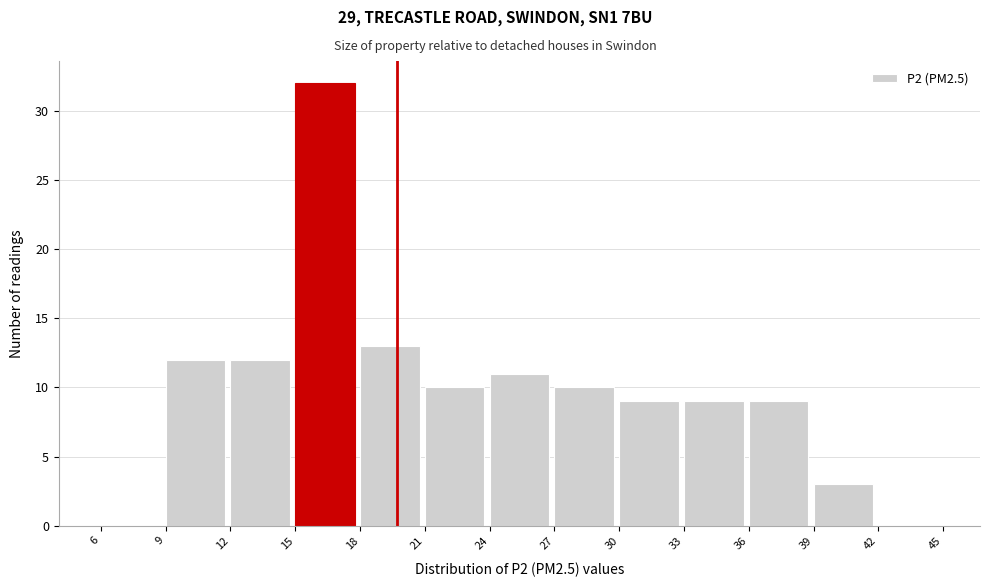

Reading left to right, transcribe this chart: for each bar, give the range it covers on the x-axis and its height. The values are not printed on the chart, so give them approximately, as read against the axis.

6 to 9: 0
9 to 12: 12
12 to 15: 12
15 to 18: 32
18 to 21: 13
21 to 24: 10
24 to 27: 11
27 to 30: 10
30 to 33: 9
33 to 36: 9
36 to 39: 9
39 to 42: 3
42 to 45: 0